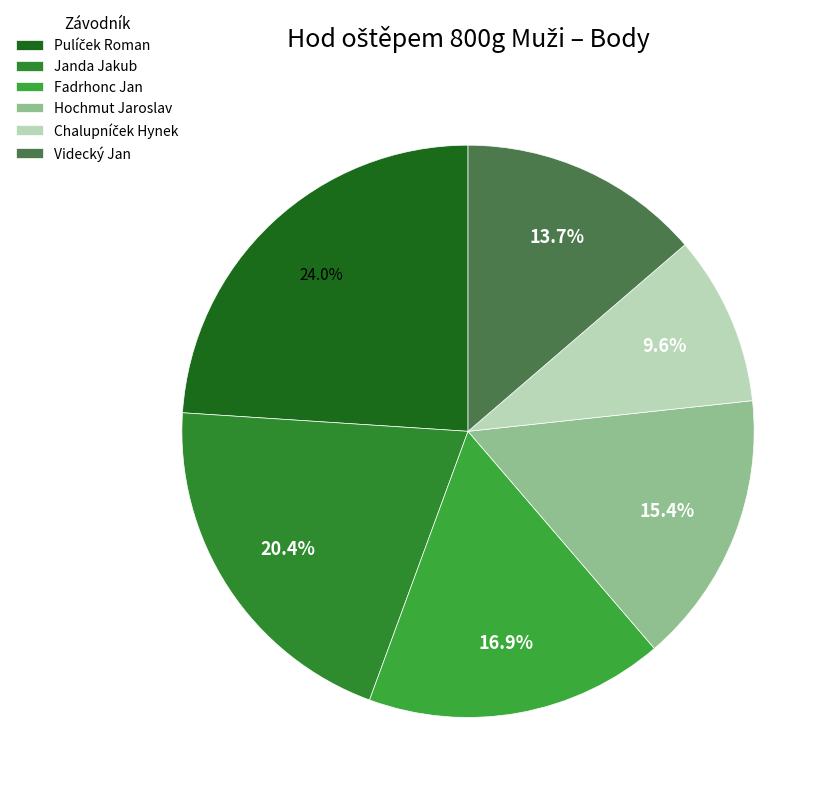

The Pulíček Roman slice represents 24% of the pie. True or false?

True